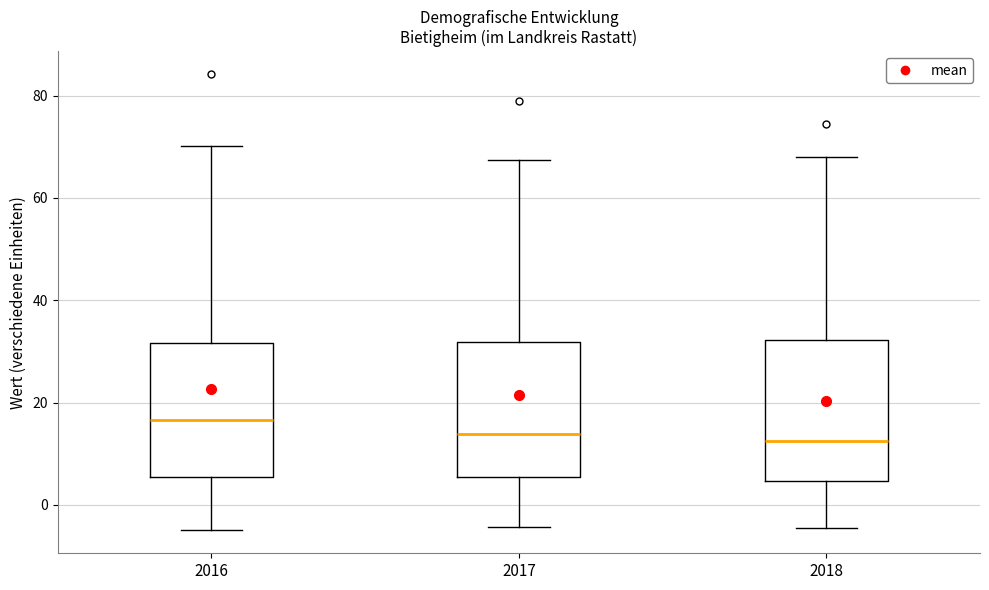

Where is the upper edge of the box at x = 2018 on the y-axis? The values are not printed on the chart, so give them approximately, as read against the axis.

32